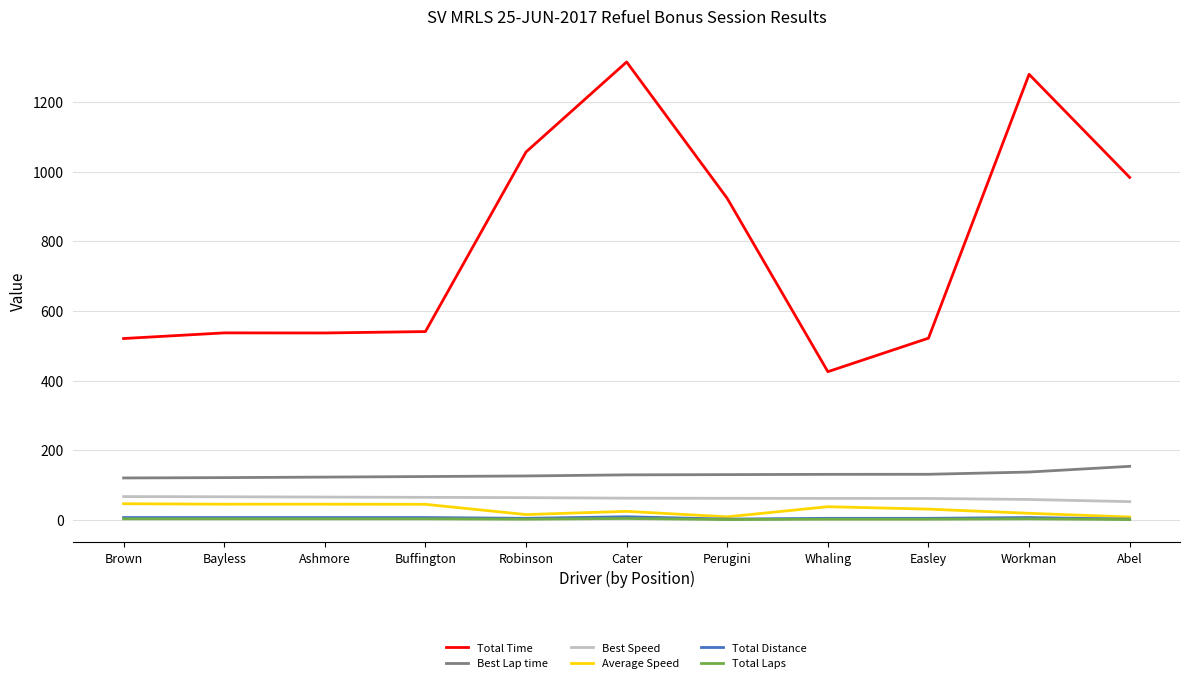

The value of Best Lap time at Buffington is 185.0. True or false?

False